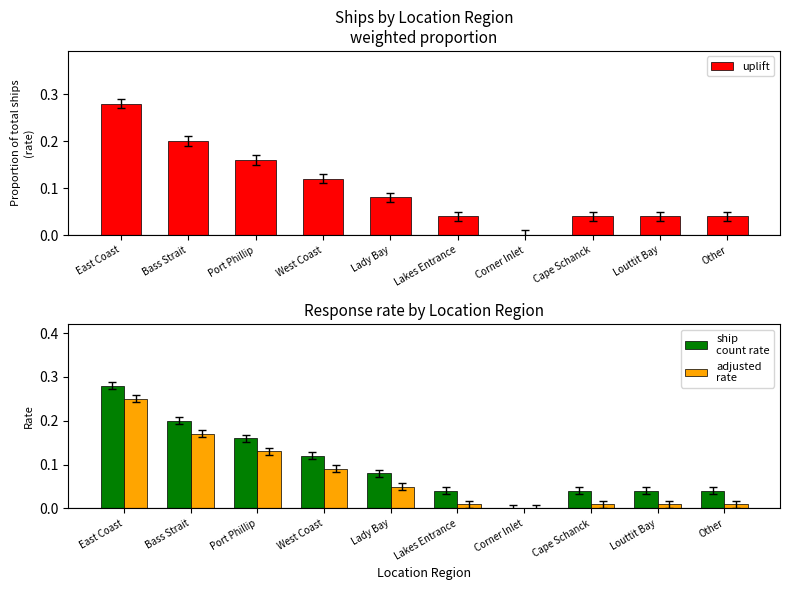

How many data points in ship
count rate are above 0?

9